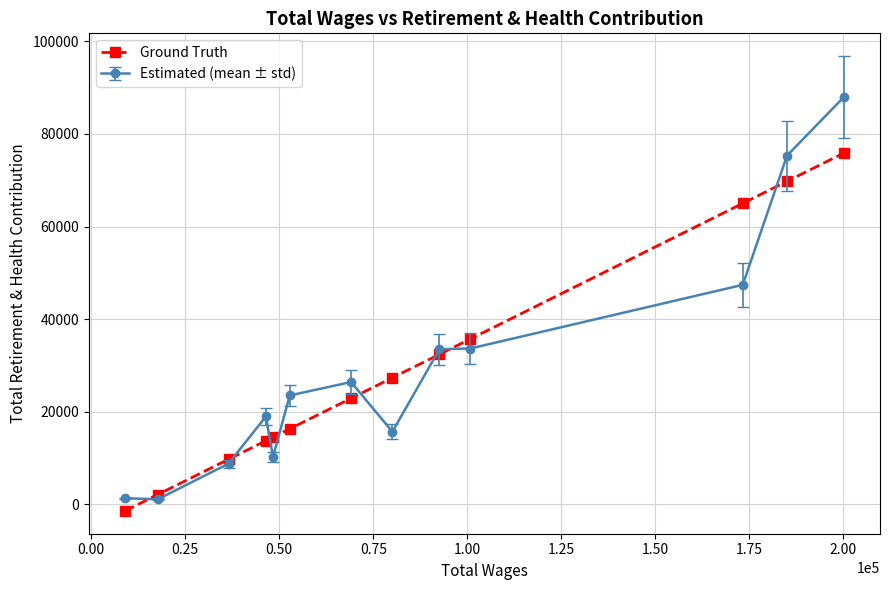

What is the difference between the values at 1.00 and 0.50?

2567.7